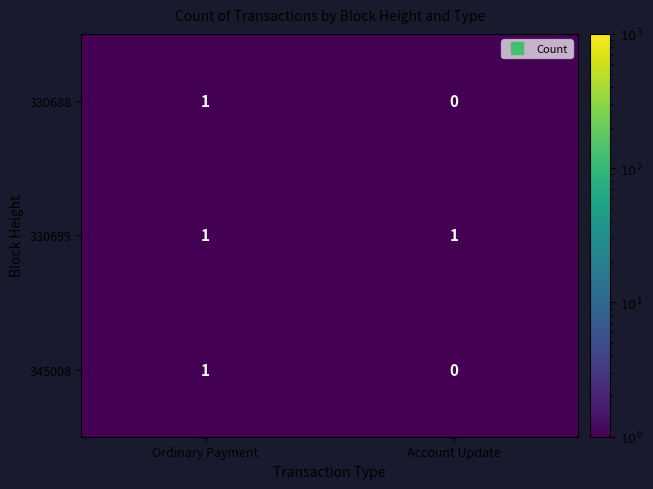

Where is 345008 nearest to the value 0?

Account Update